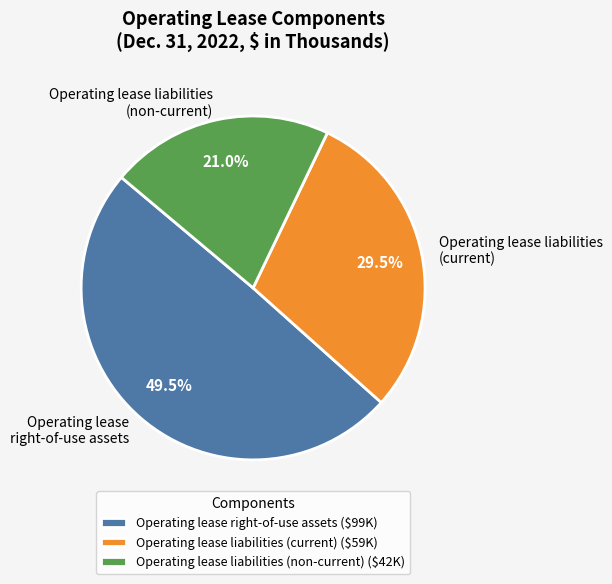

What portion of the pie excludes Operating lease liabilities (current)?

70.5%